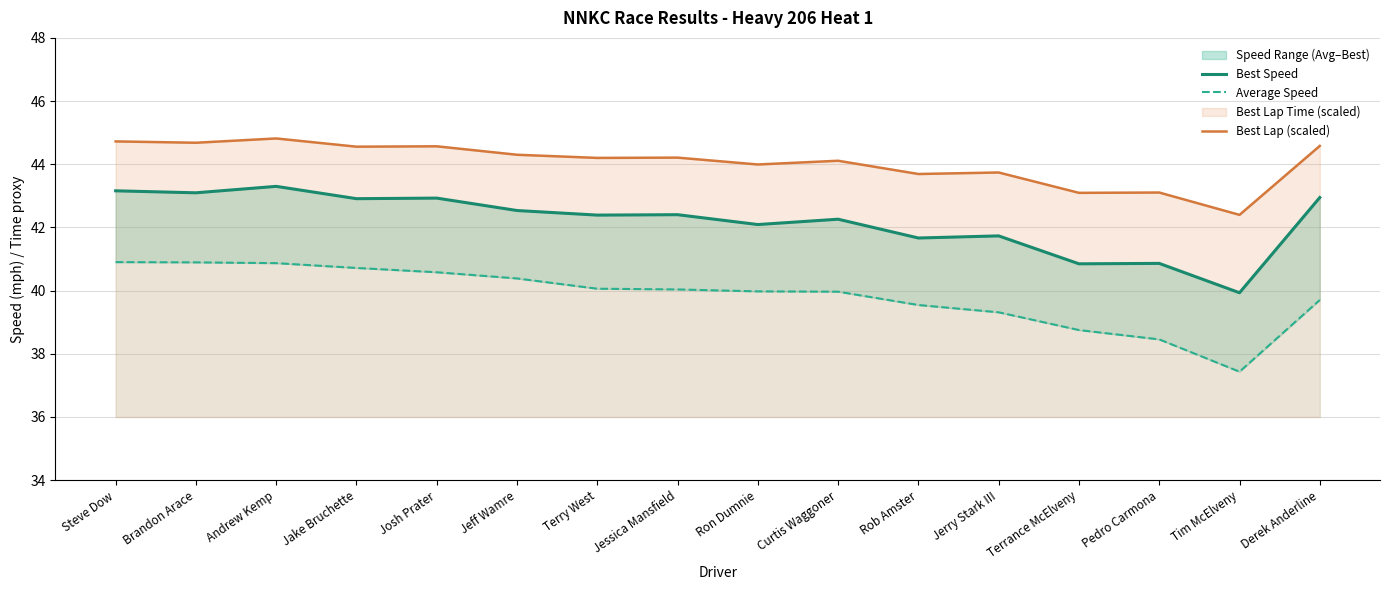

Reading left to right, list all the values displayed in this chart.

Best Speed: Steve Dow=43.2	Brandon Arace=43.1	Andrew Kemp=43.3	Jake Bruchette=42.9	Josh Prater=42.9	Jeff Wamre=42.5	Terry West=42.4	Jessica Mansfield=42.4	Ron Dumnie=42.1	Curtis Waggoner=42.3	Rob Amster=41.7	Jerry Stark III=41.7	Terrance McElveny=40.8	Pedro Carmona=40.9	Tim McElveny=39.9	Derek Anderline=42.9
Average Speed: Steve Dow=40.9	Brandon Arace=40.9	Andrew Kemp=40.9	Jake Bruchette=40.7	Josh Prater=40.6	Jeff Wamre=40.4	Terry West=40.1	Jessica Mansfield=40.0	Ron Dumnie=40.0	Curtis Waggoner=40.0	Rob Amster=39.5	Jerry Stark III=39.3	Terrance McElveny=38.8	Pedro Carmona=38.5	Tim McElveny=37.4	Derek Anderline=39.7
Best Lap (scaled): Steve Dow=44.7	Brandon Arace=44.7	Andrew Kemp=44.8	Jake Bruchette=44.6	Josh Prater=44.6	Jeff Wamre=44.3	Terry West=44.2	Jessica Mansfield=44.2	Ron Dumnie=44.0	Curtis Waggoner=44.1	Rob Amster=43.7	Jerry Stark III=43.7	Terrance McElveny=43.1	Pedro Carmona=43.1	Tim McElveny=42.4	Derek Anderline=44.6